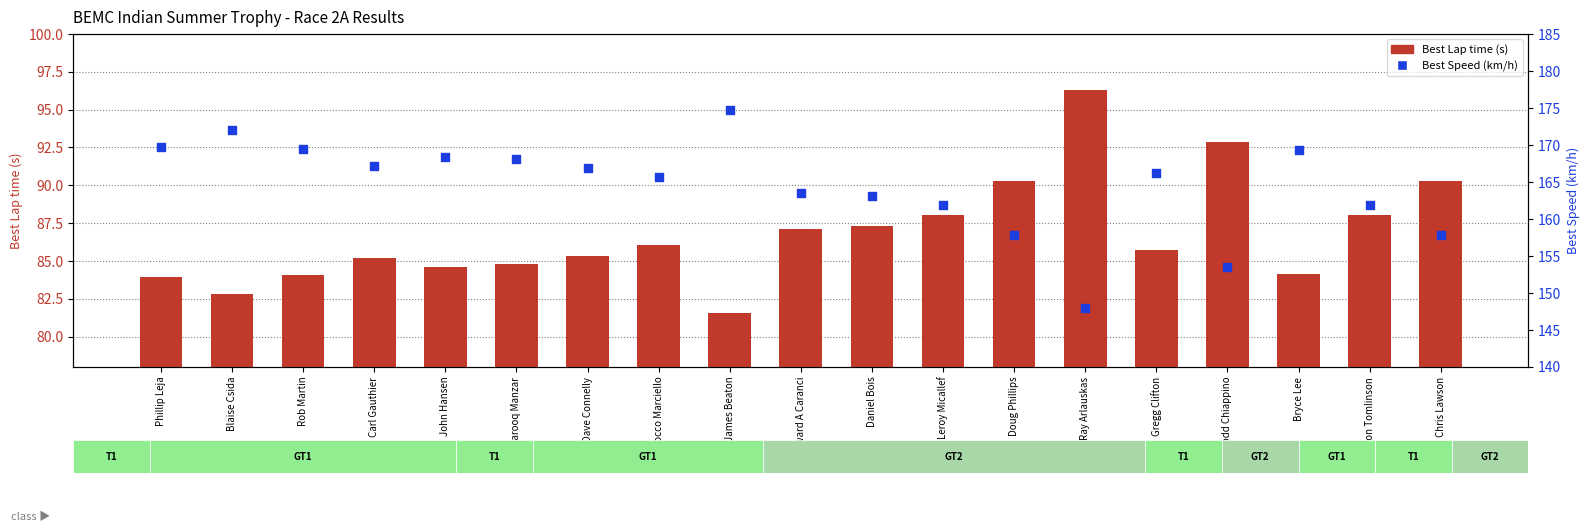

Which series has the largest total across all categories?

Best Speed (km/h)